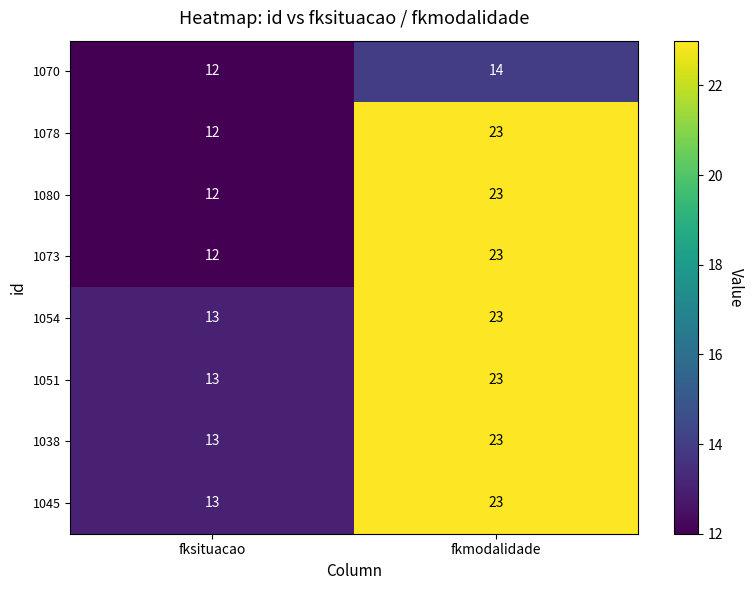

What is the total value across all series at fksituacao?

100